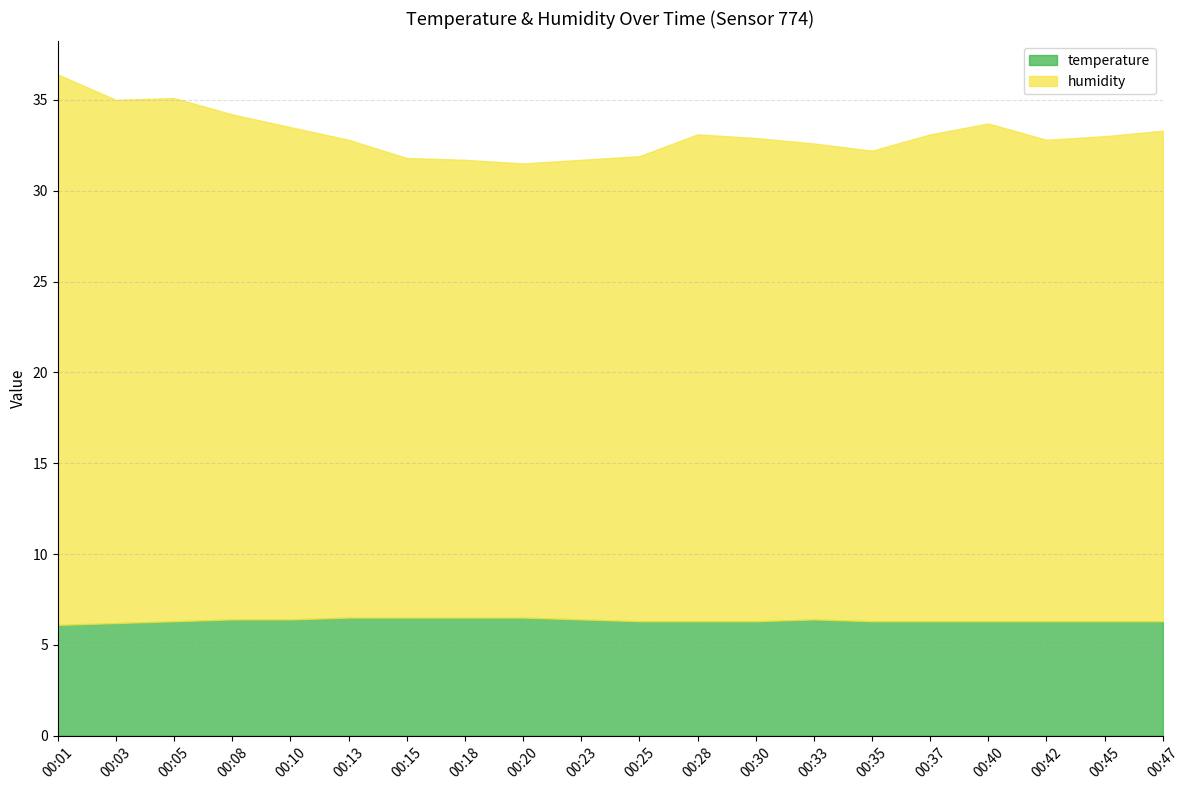

What is the value of the humidity point at the 10th from the left?

25.3